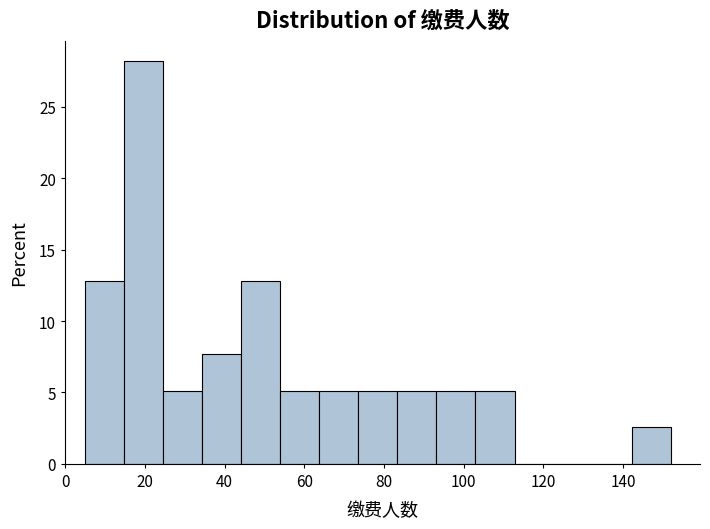

Reading left to right, transcribe this chart: for each bar, give the range it covers on the x-axis and its height. Neither the bar edges nor the heights are printed on the chart, so give them approximately, as read against the axes.

5.0 to 14.8: 13.0
14.8 to 24.6: 28.0
24.6 to 34.4: 5.0
34.4 to 44.2: 7.5
44.2 to 54.0: 13.0
54.0 to 63.8: 5.0
63.8 to 73.6: 5.0
73.6 to 83.4: 5.0
83.4 to 93.2: 5.0
93.2 to 103.0: 5.0
103.0 to 112.8: 5.0
112.8 to 122.6: 0
122.6 to 132.4: 0
132.4 to 142.2: 0
142.2 to 152.0: 2.5